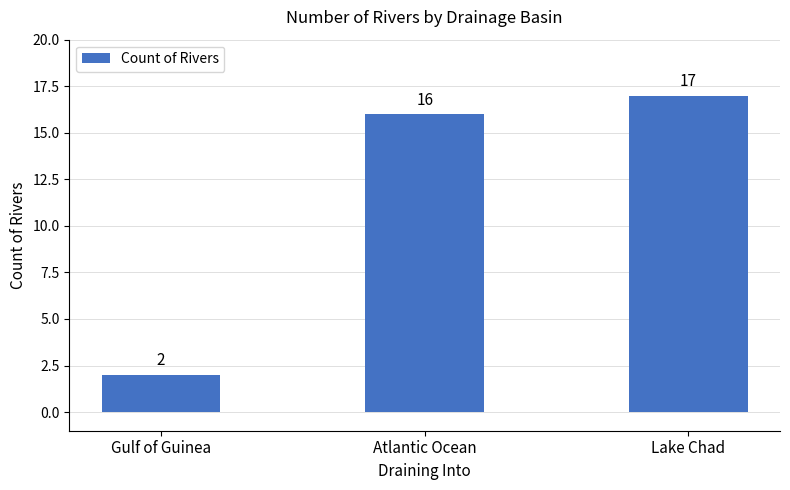

How many categories are shown in the chart?

3